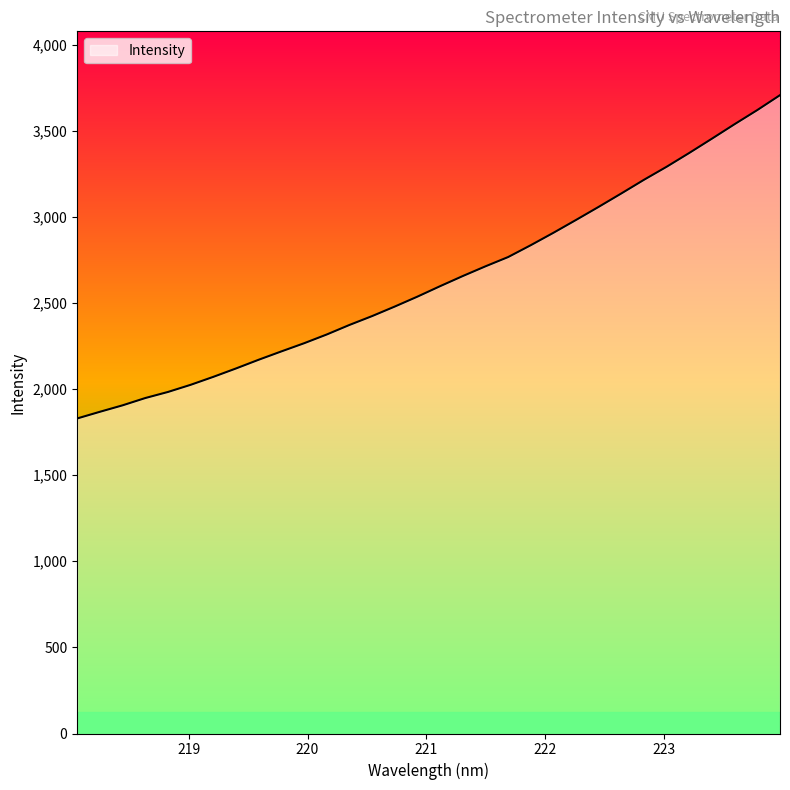

What is the difference between the maximum and minimum values?

1877.1